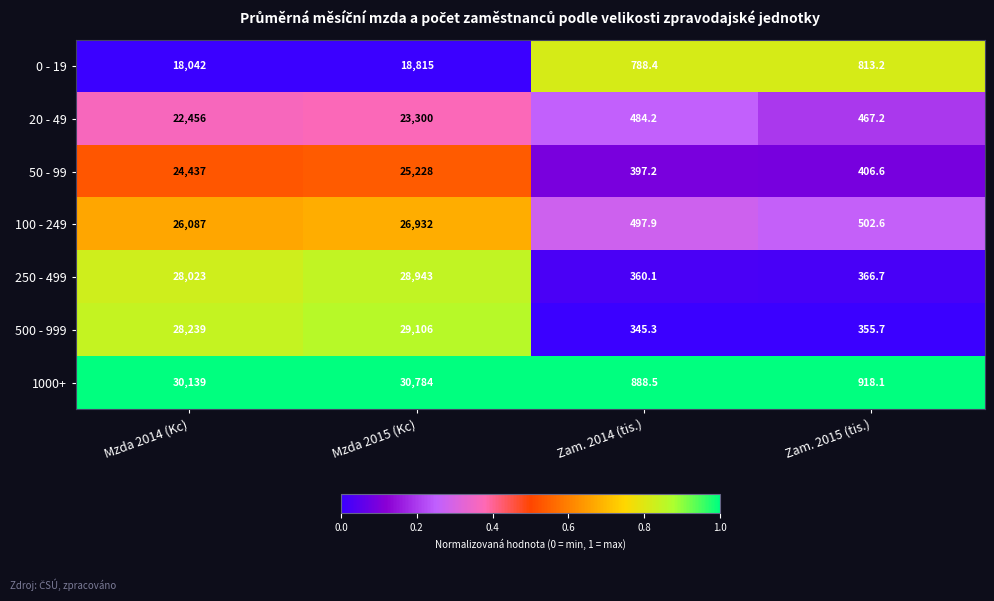

What is the total value across all series at Zam. 2014 (tis.)?

3761.6